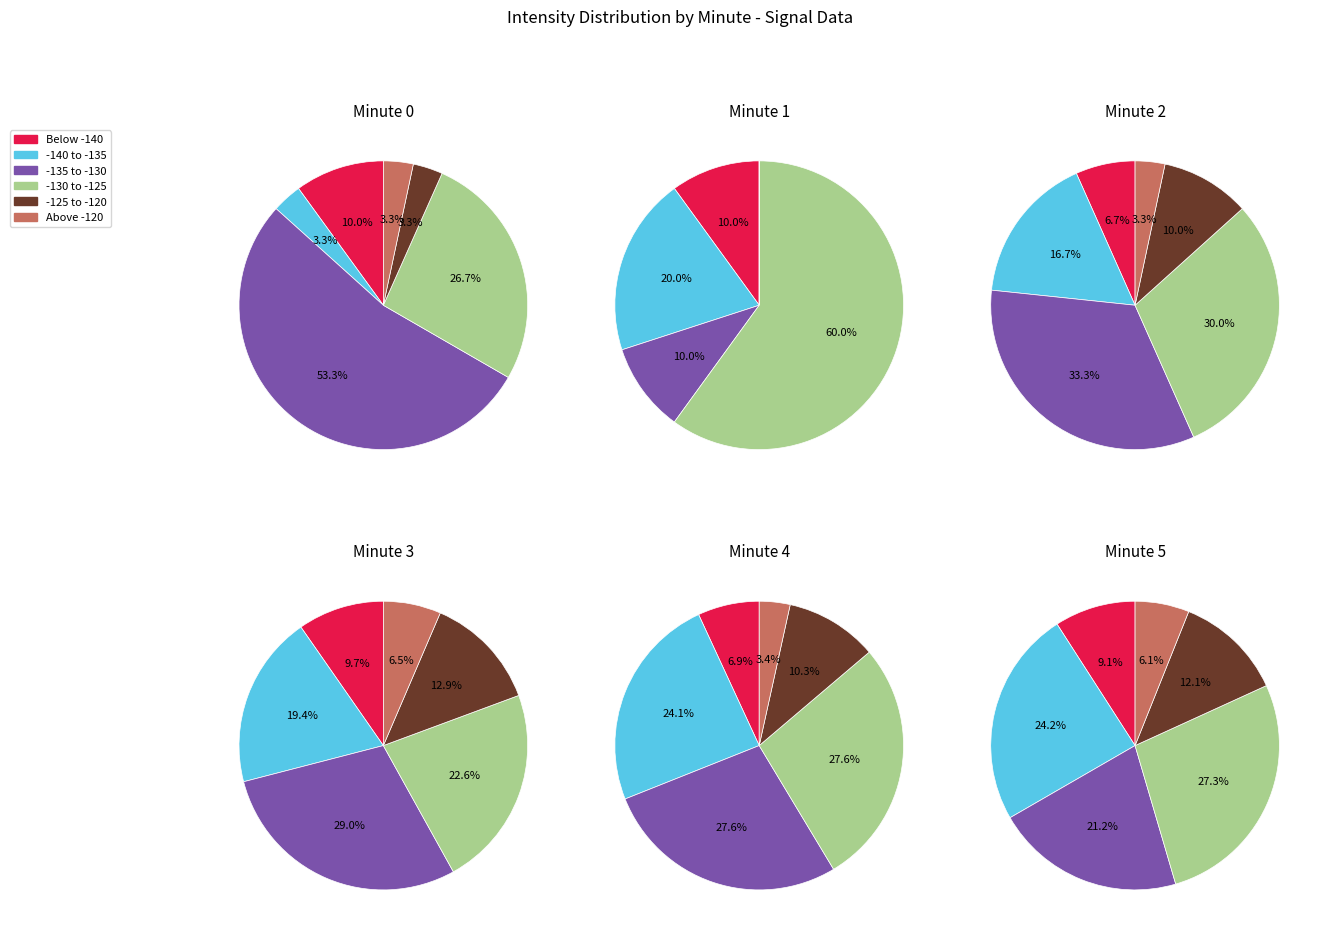

True or false: 7 accounts for 0% of the total.

True